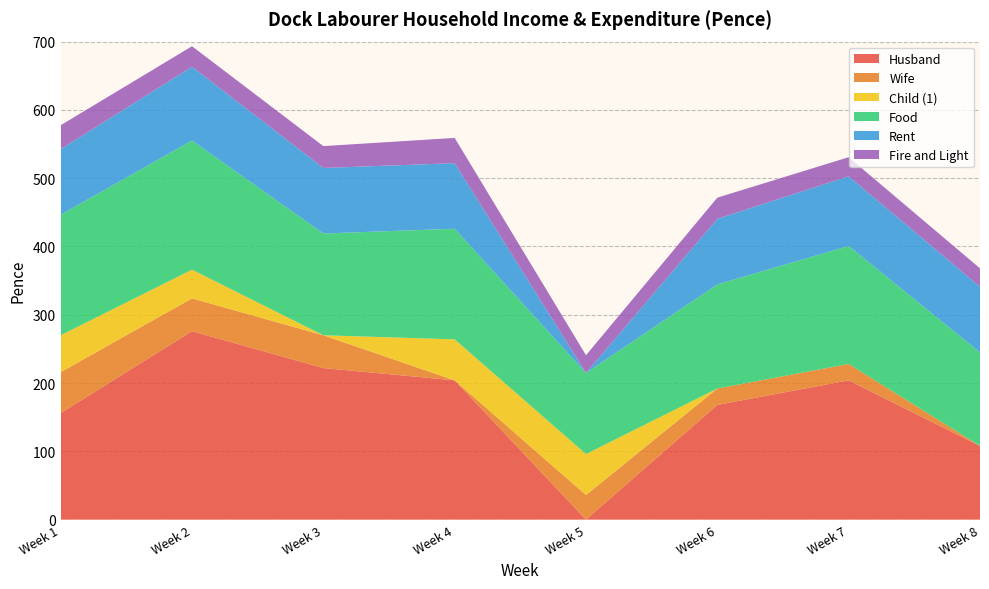

Reading left to right, what are all the values shown in this chart?

Husband: 156.0	276.0	222.0	204.0	0.0	168.0	204.0	108.0
Wife: 60.0	48.0	48.0	0.0	36.0	24.0	24.0	0.0
Child (1): 54.0	42.0	0.0	60.0	60.0	0.0	0.0	0.0
Food: 176.5	189.2	149.0	162.0	118.8	152.5	172.8	137.0
Rent: 96.0	108.0	96.0	96.0	0.0	96.0	102.0	96.0
Fire and Light: 35.0	30.0	32.0	37.0	26.0	31.0	28.0	27.0